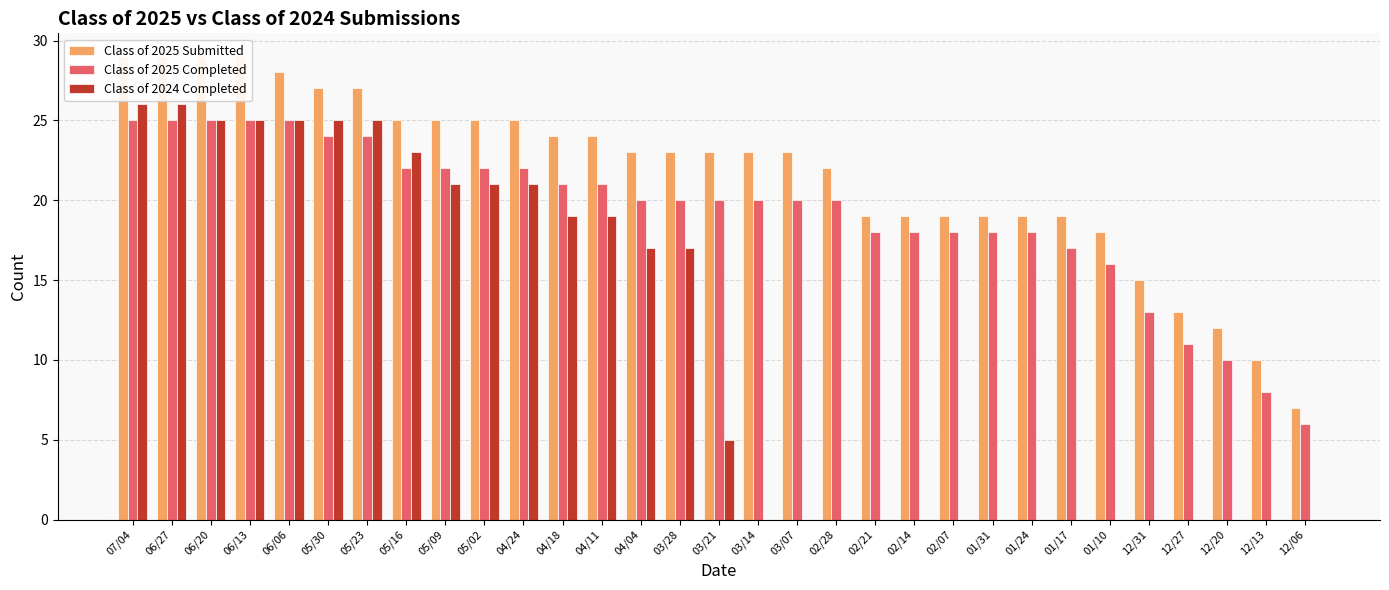

Reading right to left, extract all data points from this chart.

Class of 2025 Submitted: 12/06=7	12/13=10	12/20=12	12/27=13	12/31=15	01/10=18	01/17=19	01/24=19	01/31=19	02/07=19	02/14=19	02/21=19	02/28=22	03/07=23	03/14=23	03/21=23	03/28=23	04/04=23	04/11=24	04/18=24	04/24=25	05/02=25	05/09=25	05/16=25	05/23=27	05/30=27	06/06=28	06/13=29	06/20=29	06/27=29	07/04=29
Class of 2025 Completed: 12/06=6	12/13=8	12/20=10	12/27=11	12/31=13	01/10=16	01/17=17	01/24=18	01/31=18	02/07=18	02/14=18	02/21=18	02/28=20	03/07=20	03/14=20	03/21=20	03/28=20	04/04=20	04/11=21	04/18=21	04/24=22	05/02=22	05/09=22	05/16=22	05/23=24	05/30=24	06/06=25	06/13=25	06/20=25	06/27=25	07/04=25
Class of 2024 Completed: 12/06=0	12/13=0	12/20=0	12/27=0	12/31=0	01/10=0	01/17=0	01/24=0	01/31=0	02/07=0	02/14=0	02/21=0	02/28=0	03/07=0	03/14=0	03/21=5	03/28=17	04/04=17	04/11=19	04/18=19	04/24=21	05/02=21	05/09=21	05/16=23	05/23=25	05/30=25	06/06=25	06/13=25	06/20=25	06/27=26	07/04=26